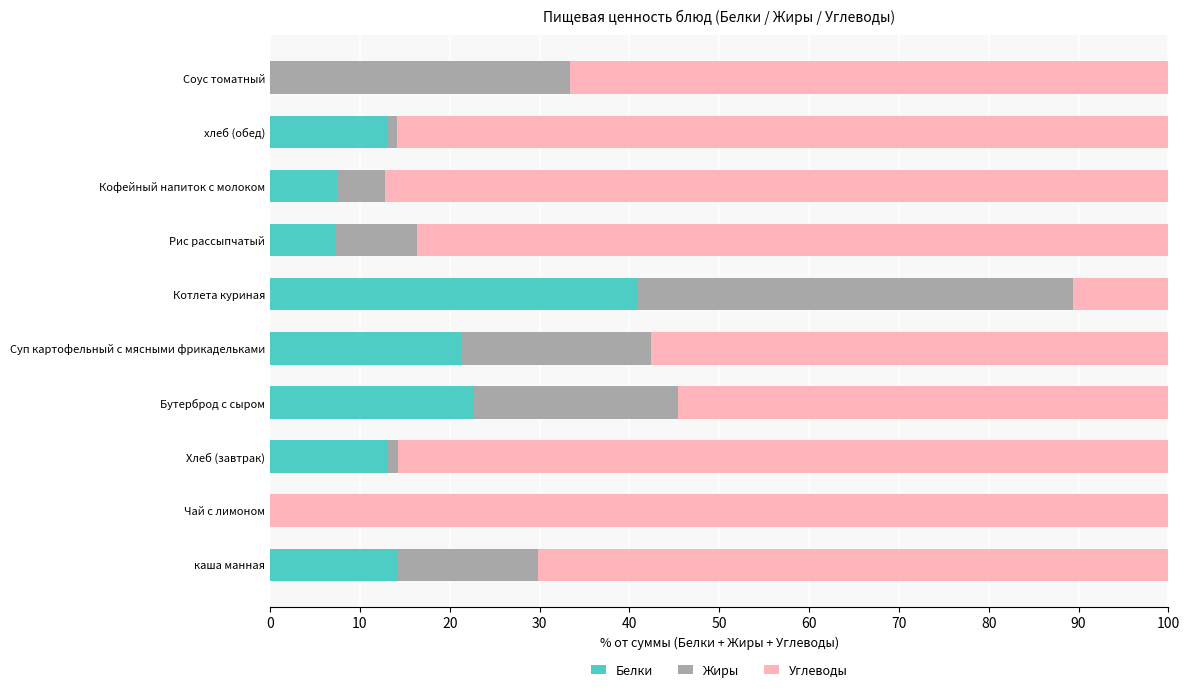

What is the highest value of the Белки series?

40.9